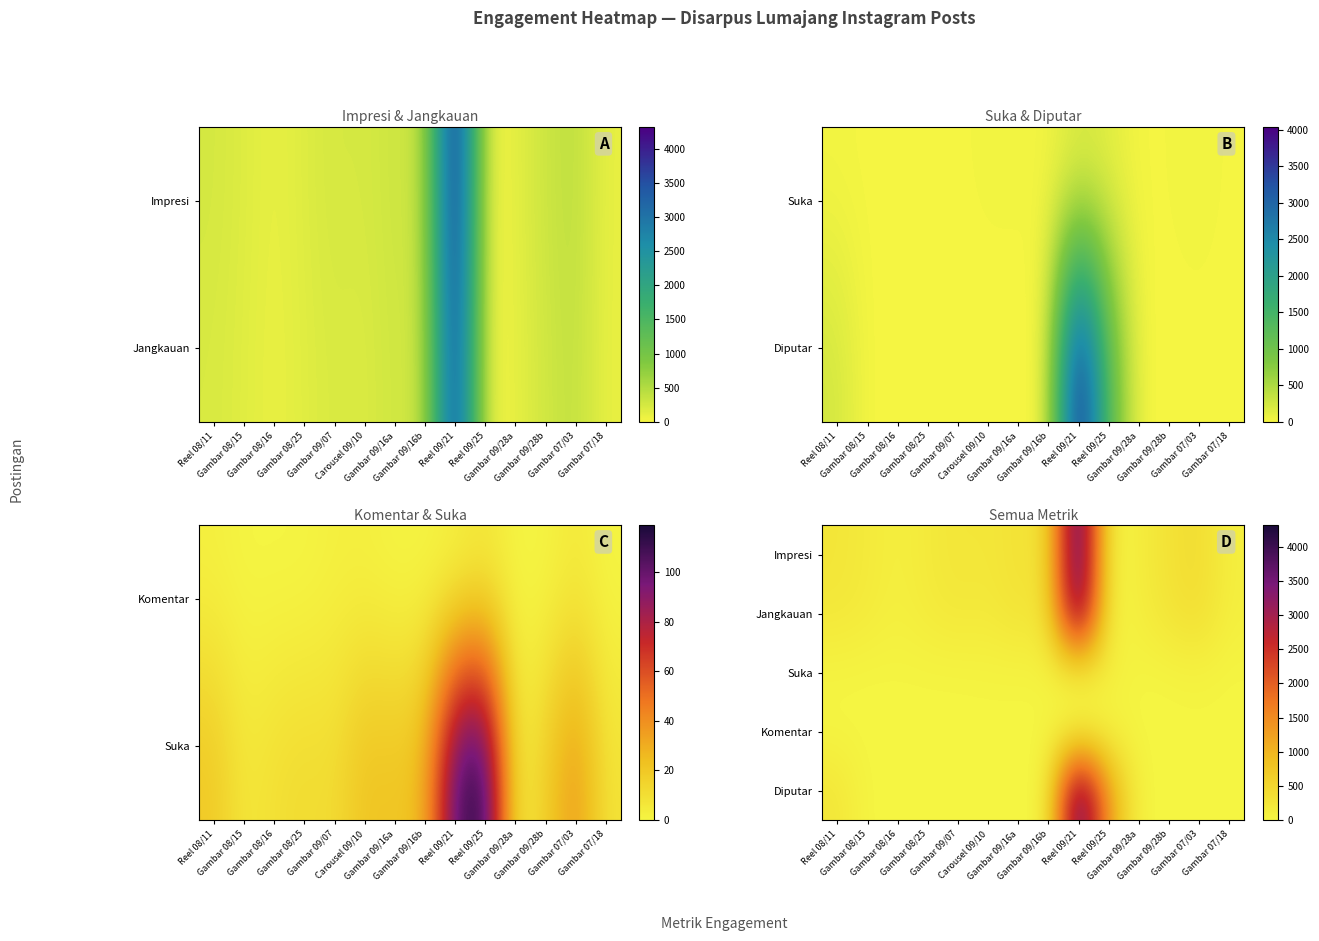

At how many categories does at least one series exceed 2584?

1